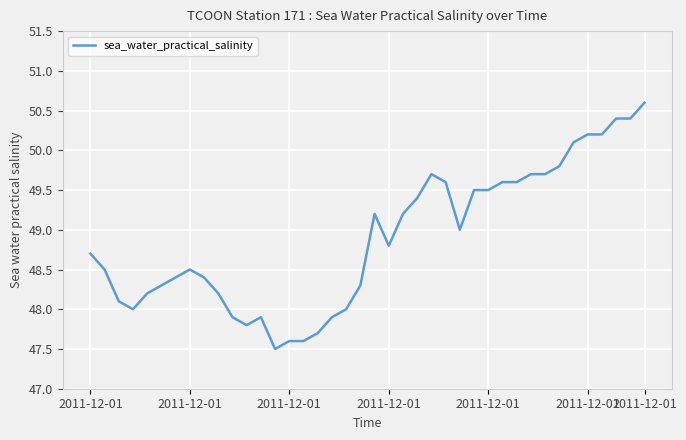

What is the greatest value displayed?

50.6